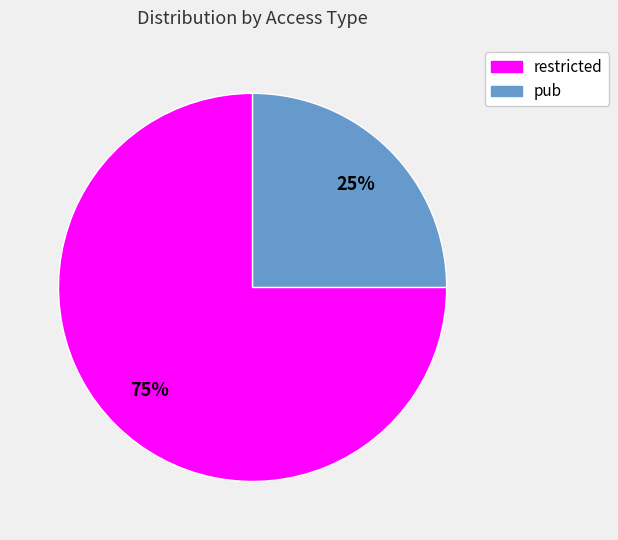

How many slices are in this pie chart?

2